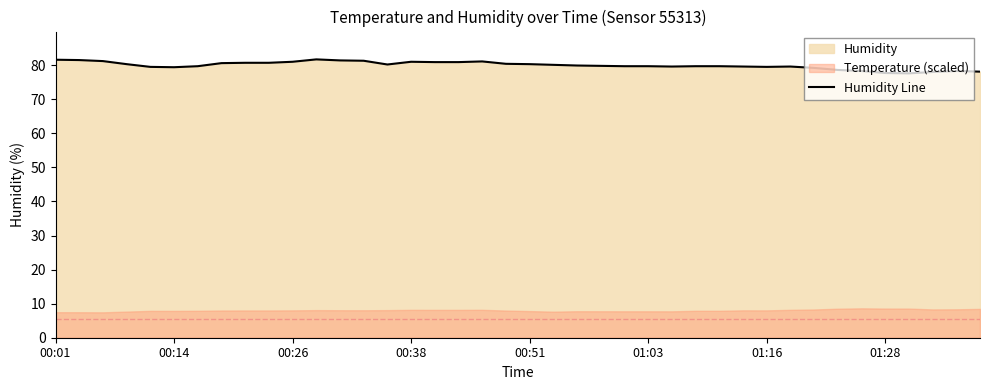

What is the lowest value of the Humidity Line series?

77.6